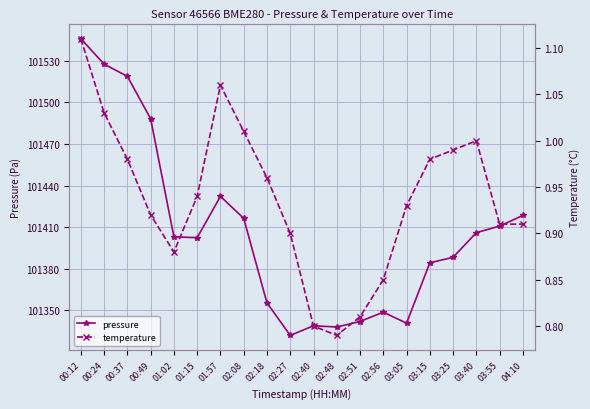

Which series has the widest spread of values?

pressure